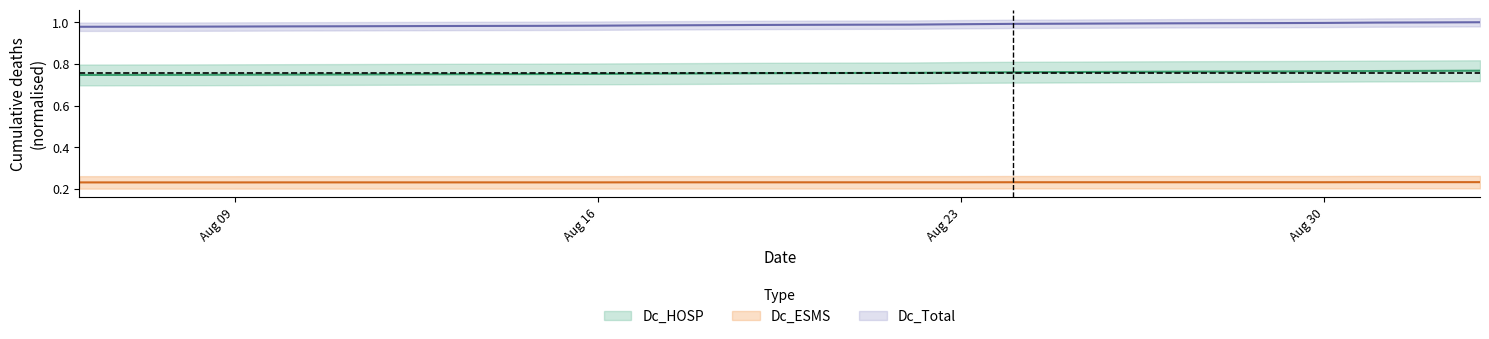

Does the chart have visible grid lines?

No